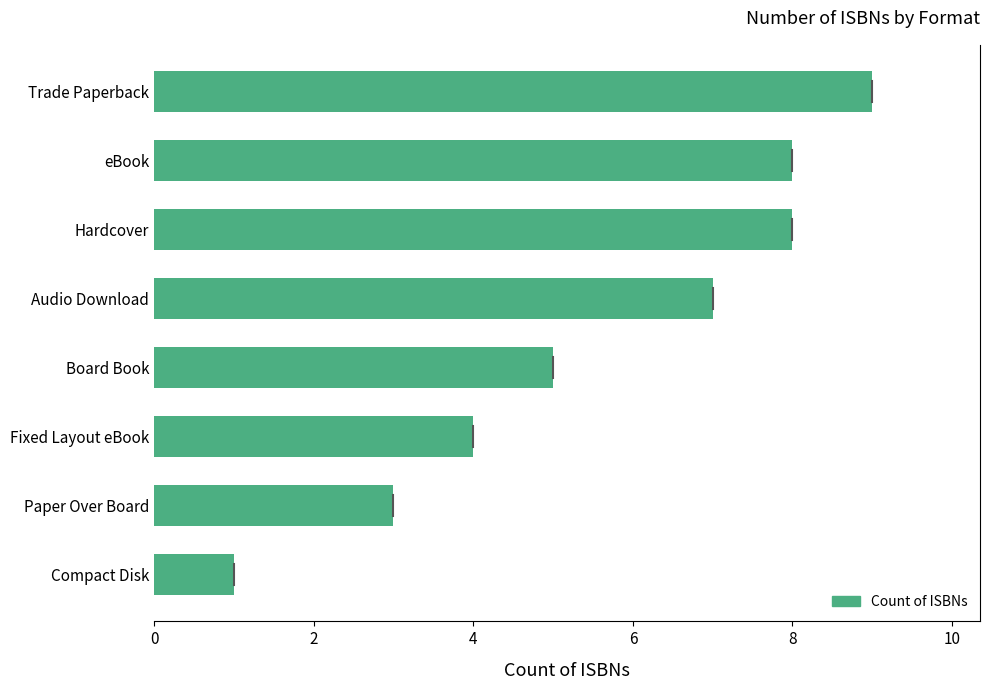

What is the difference between the maximum and minimum values?

8